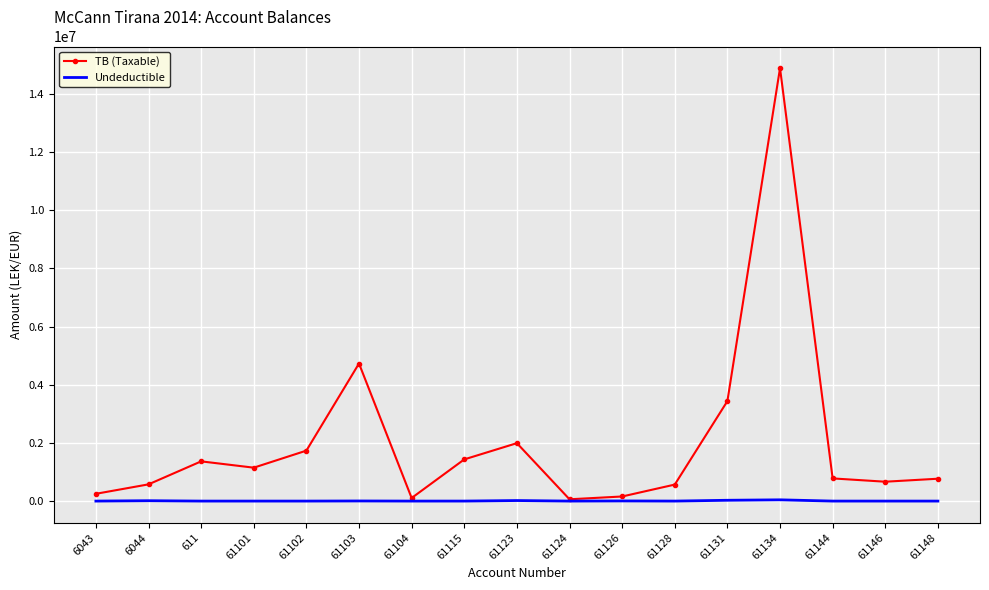

At which category does TB (Taxable) reach its first local peak?

611